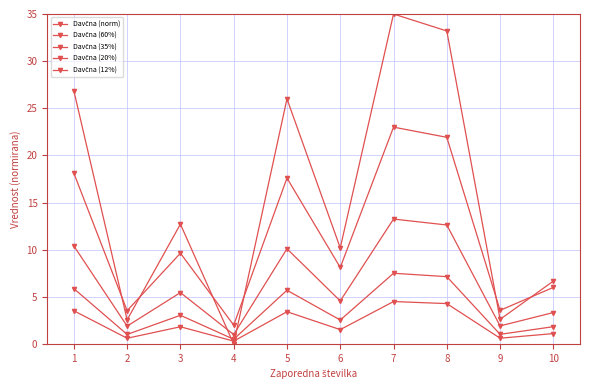

At which category does the chart reach its peak across all series?

7